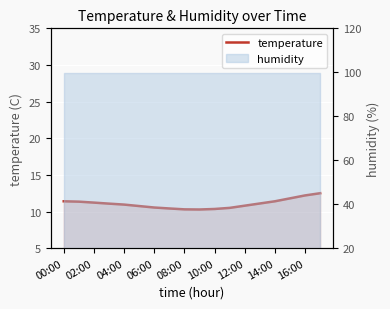

What value does the data have at 00:00?

11.4